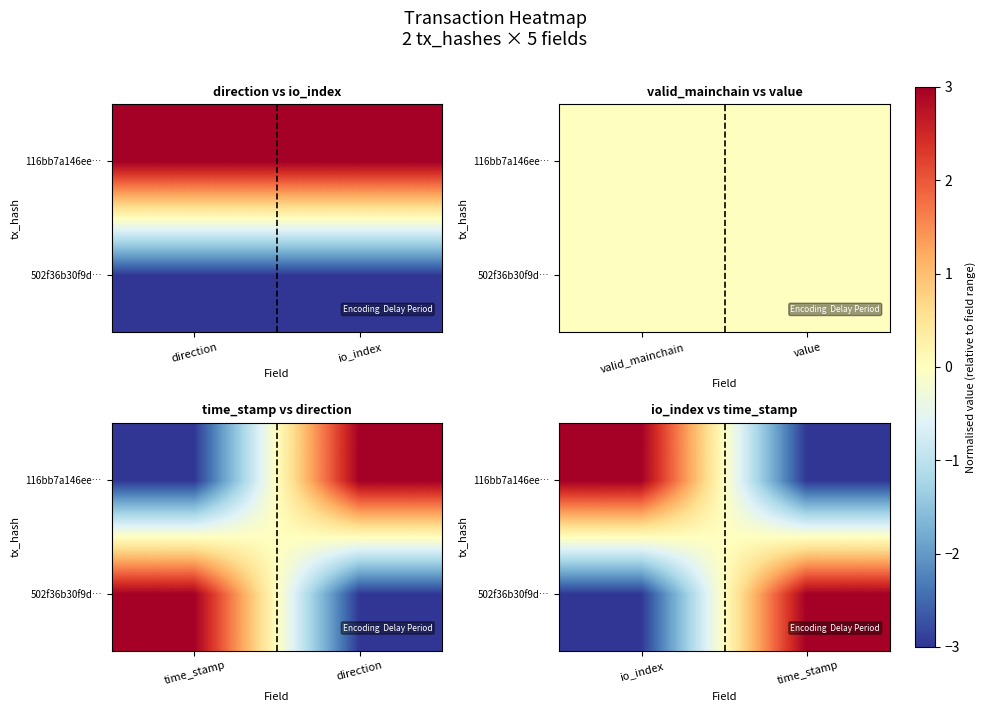

Which series changed the most between io_index and time_stamp?

502f36b30f9d…